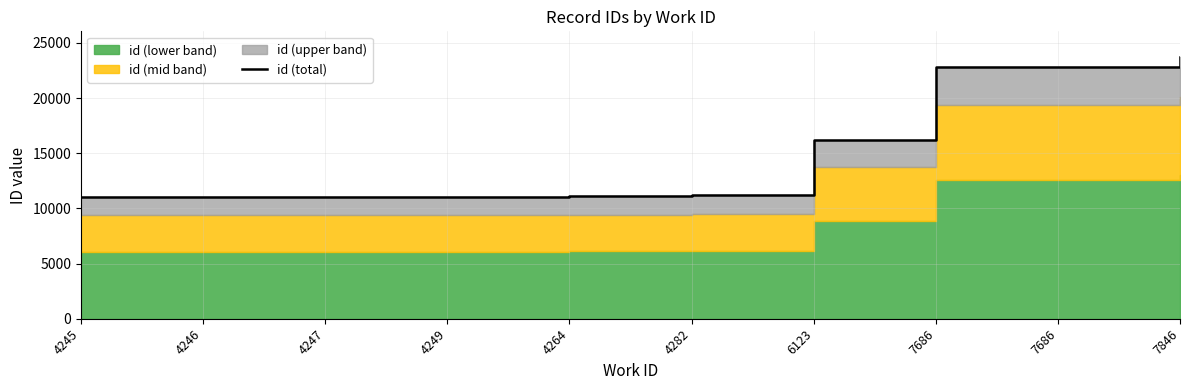

The value at 4245 is 6630.6. True or false?

False